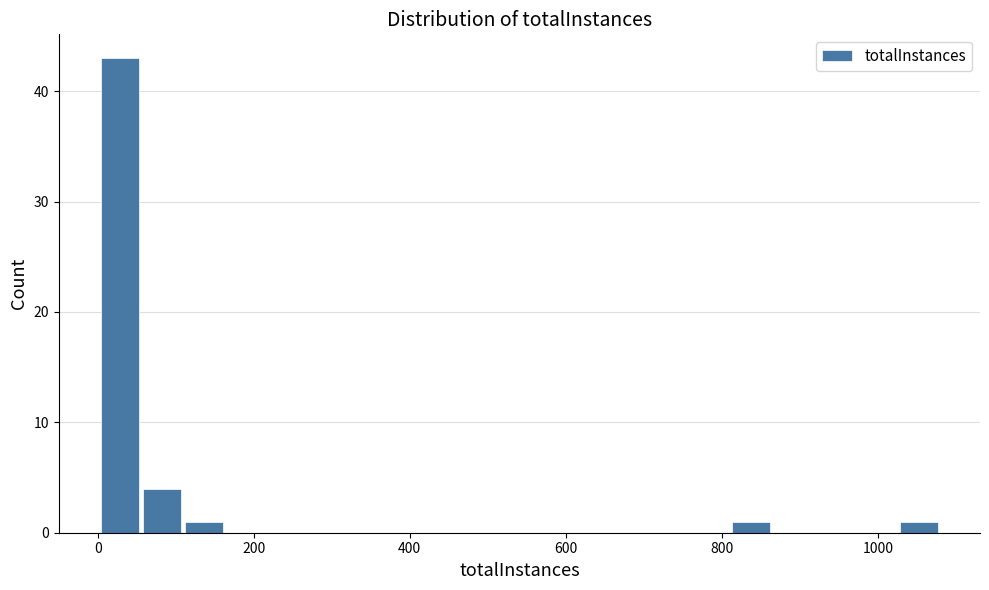

Around what value on the x-axis is the tallest bar? Give the approximate position of its centre, as read against the axis.

20